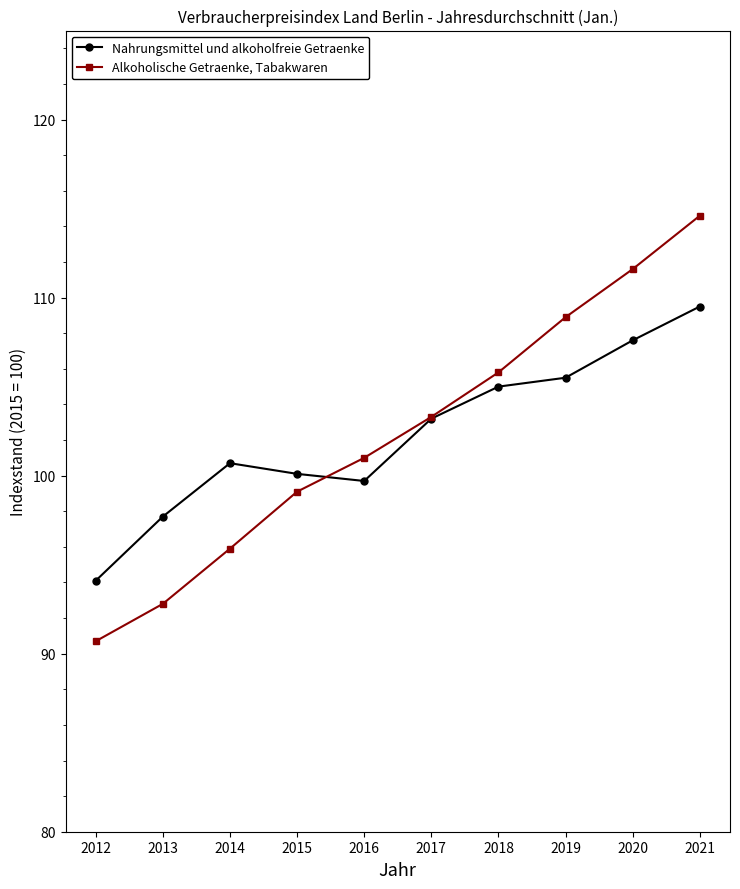

Between 2014 and 2017, which series saw the biggest shift?

Alkoholische Getraenke, Tabakwaren